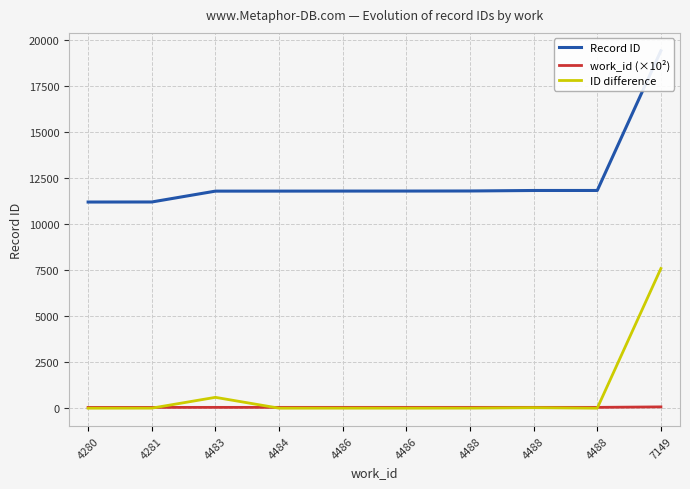

At which category does the chart reach its peak across all series?

7149